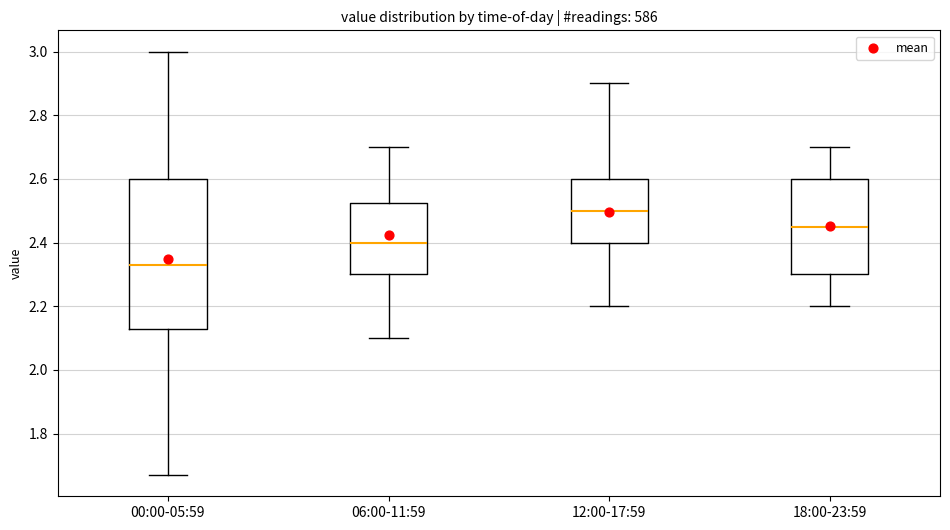

Where is the lower edge of the box for 12:00-17:59 on the y-axis? The values are not printed on the chart, so give them approximately, as read against the axis.

2.40